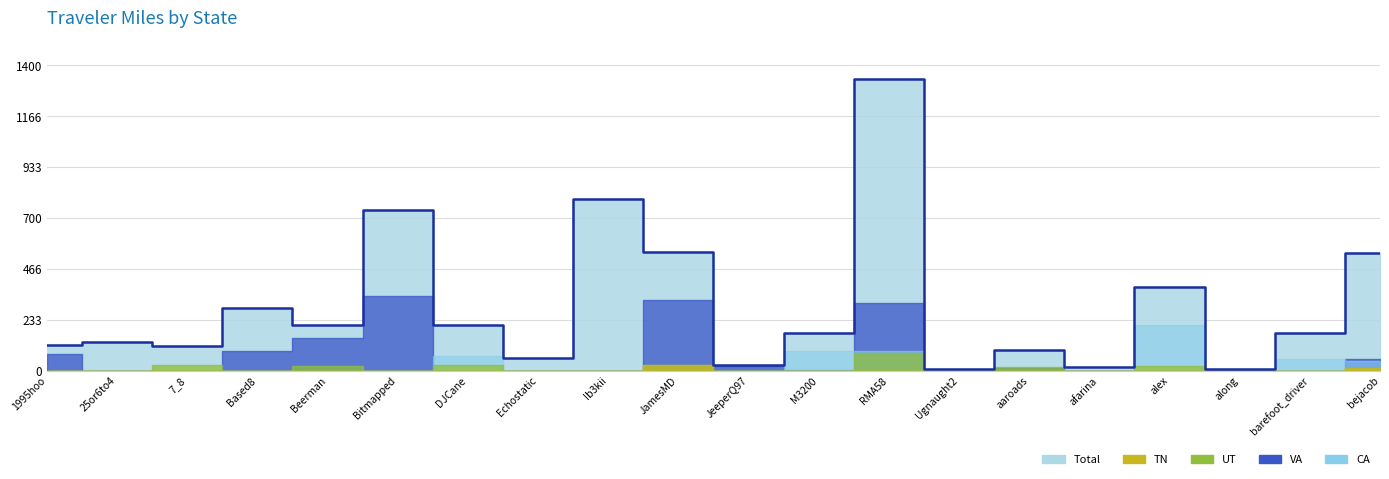

How many data points does each series have?

20